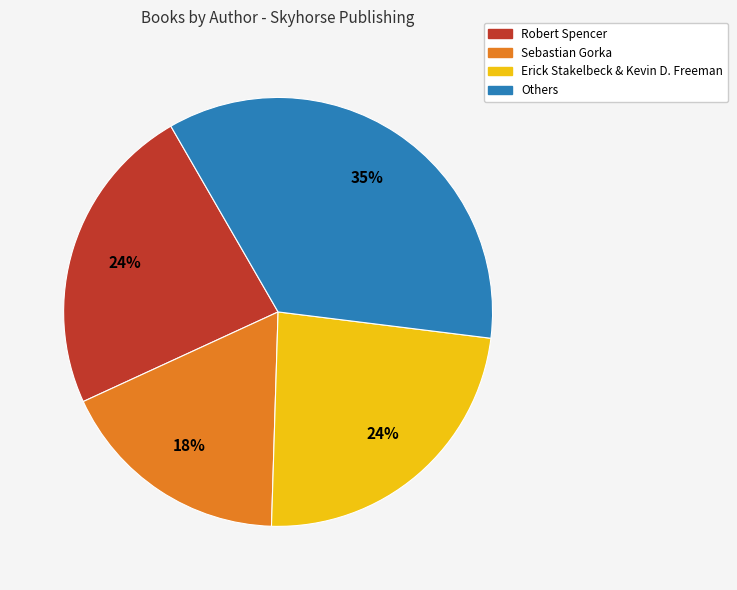

To the nearest percent, what is the average slice percentage?

25%